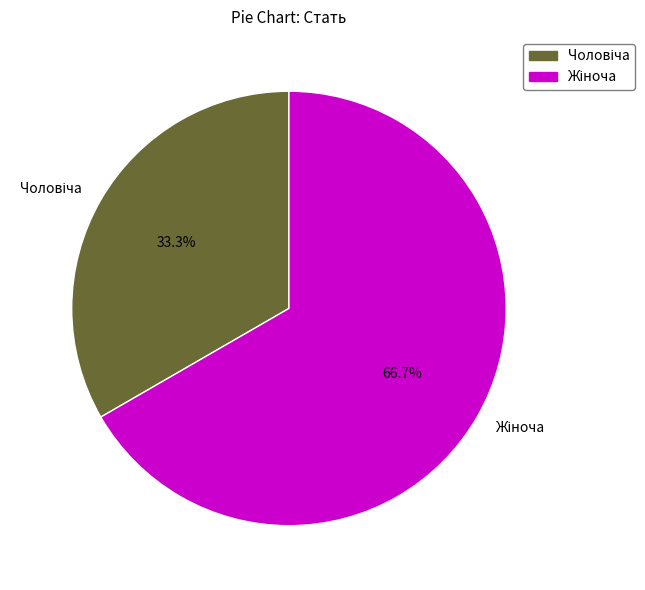

To the nearest percent, what is the average slice percentage?

50%